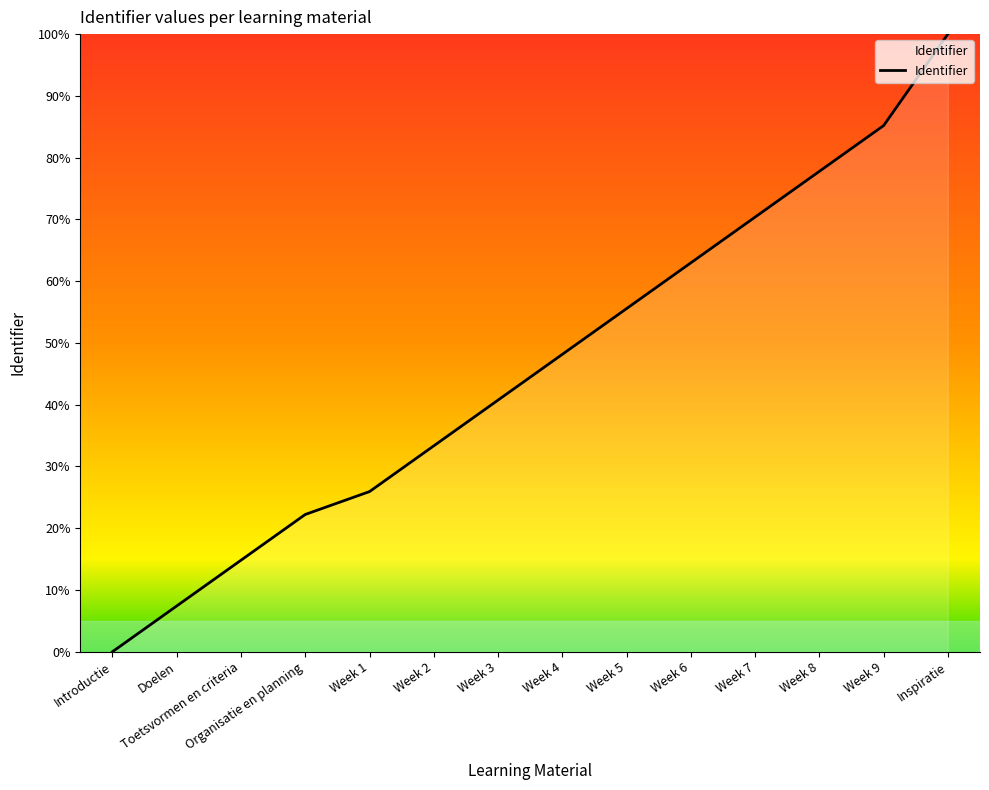

What is the ratio of the value at Organisatie en planning to the value at Week 3?

0.5